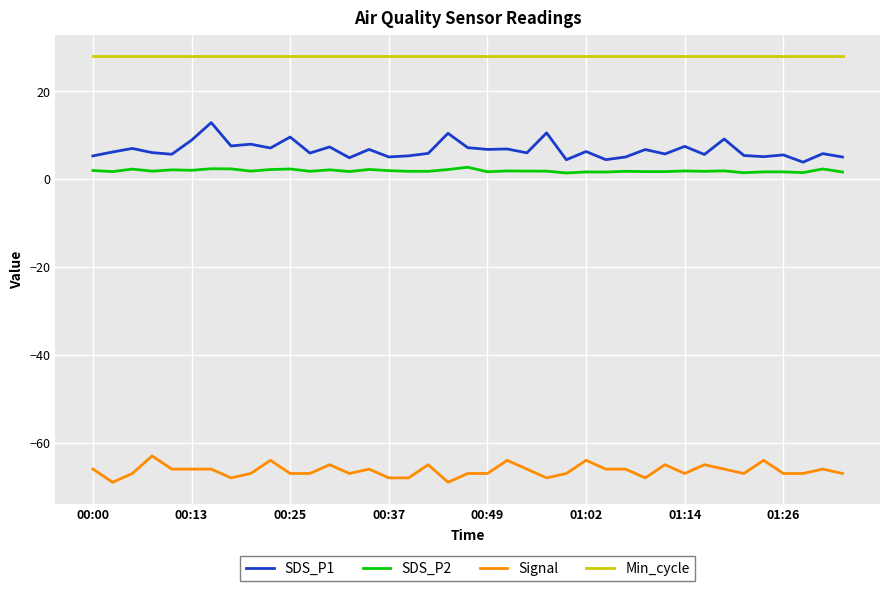

What is the minimum value shown in the chart?

-69.0